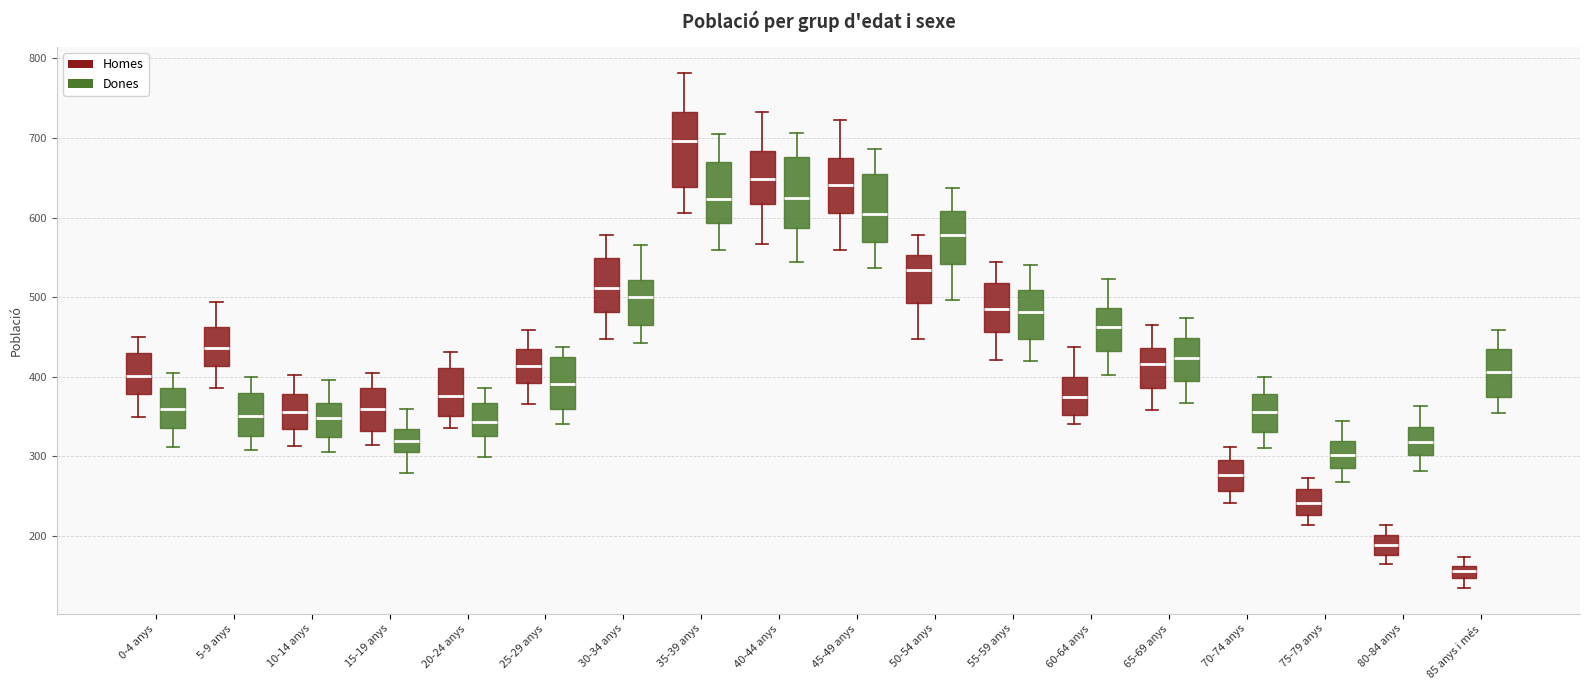

Where is the lower edge of the box for 50-54 anys (Homes) on the y-axis? The values are not printed on the chart, so give them approximately, as read against the axis.

490